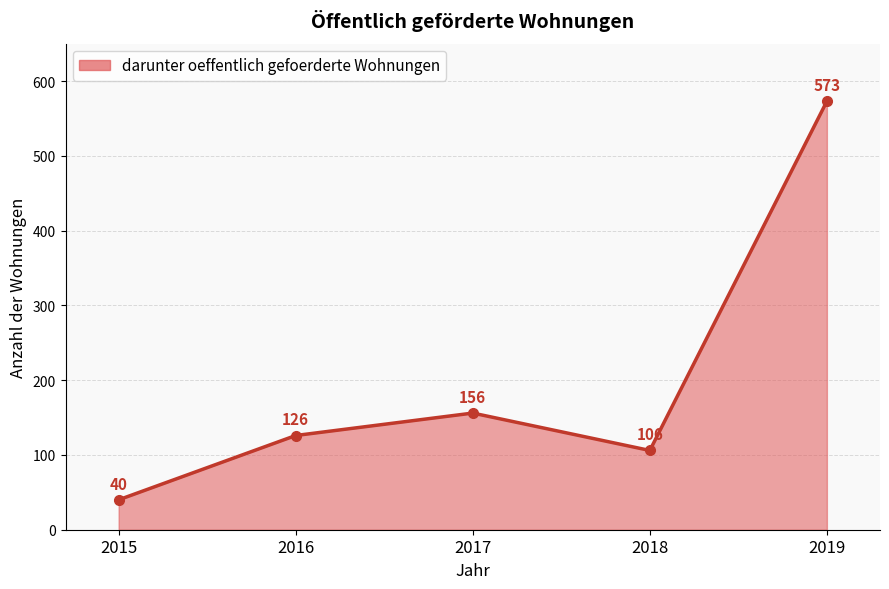

How many interior local peaks (higher than both neighbors) does the data have?

1